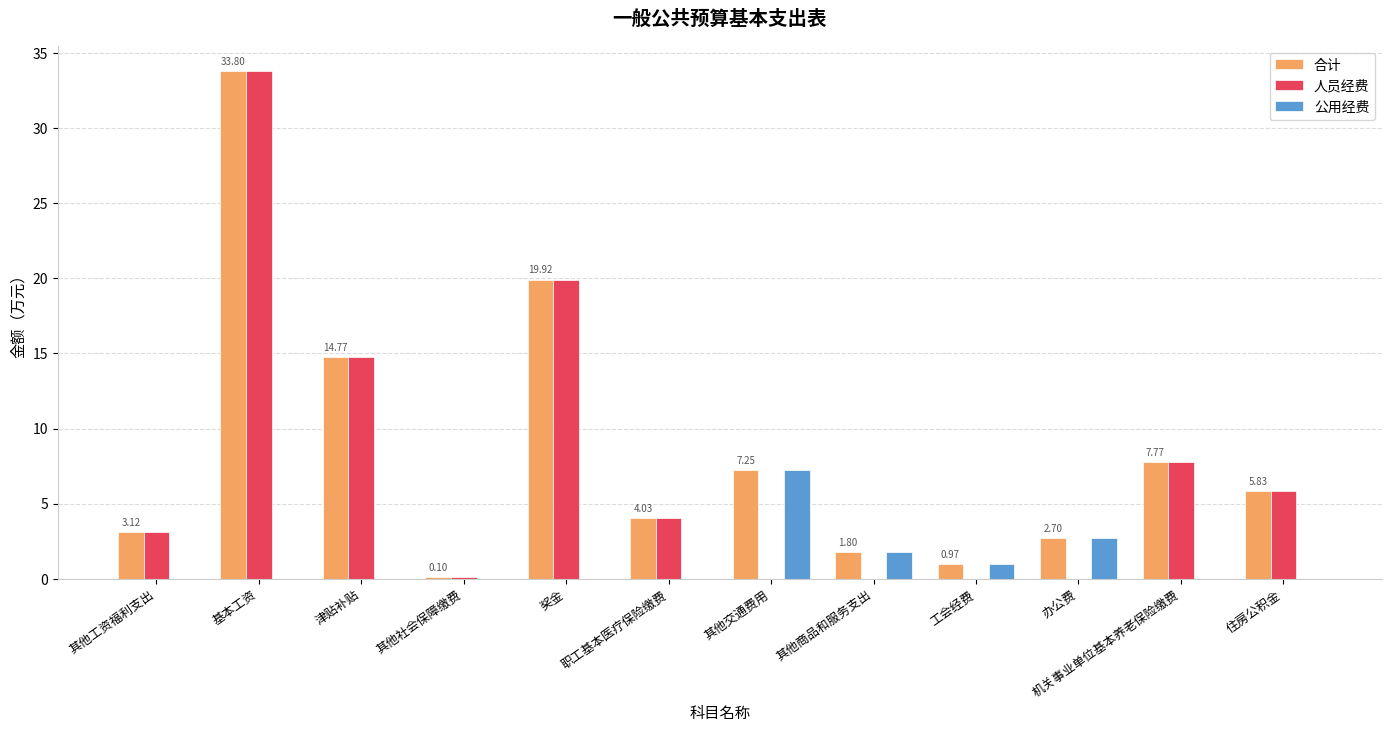

At which category is the sum across all series the highest?

基本工资